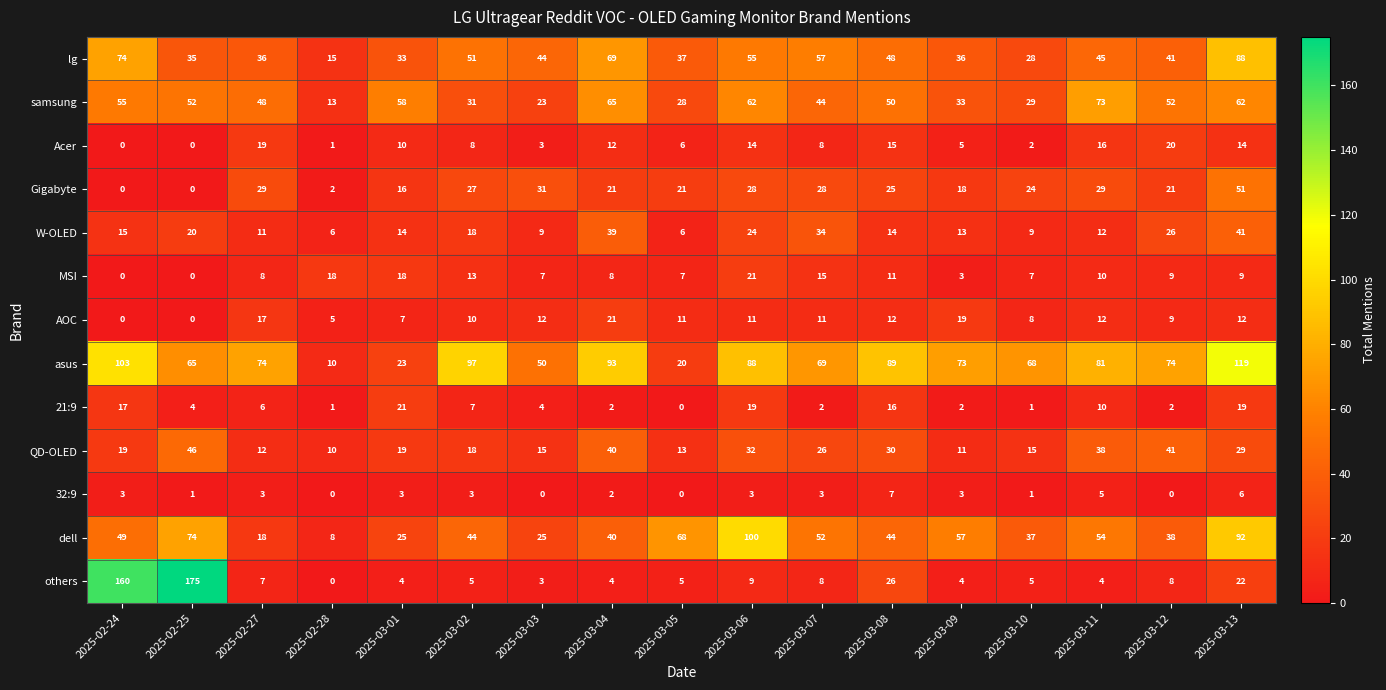

At which label is W-OLED closest to 23?

2025-03-06